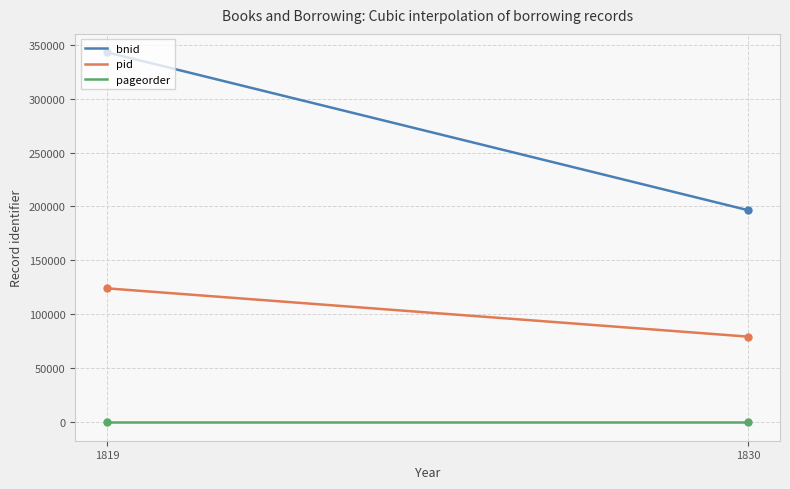

Which series has the largest total across all categories?

bnid